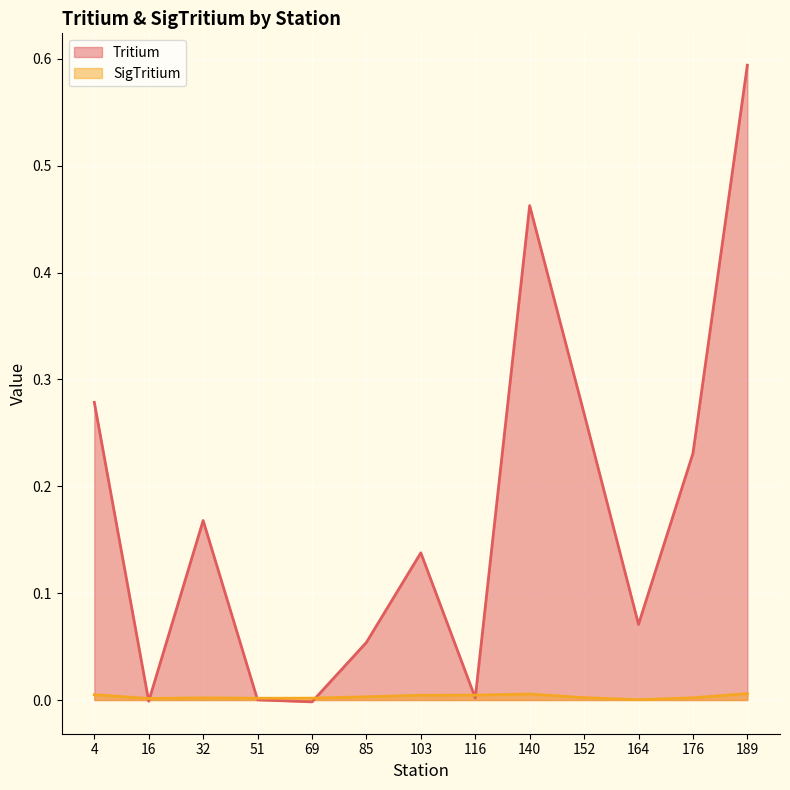

Count the number of data series in this chart.

2